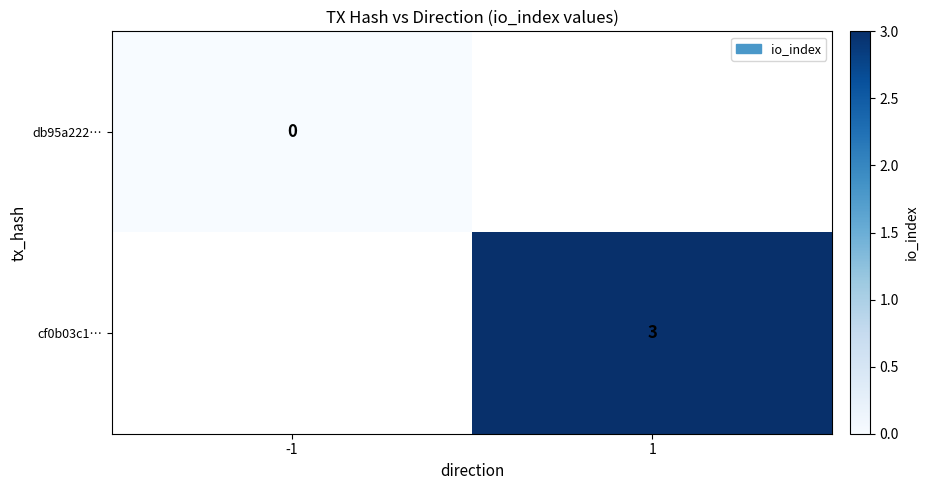

True or false: cf0b03c1… has a value of 2 at 1.

False